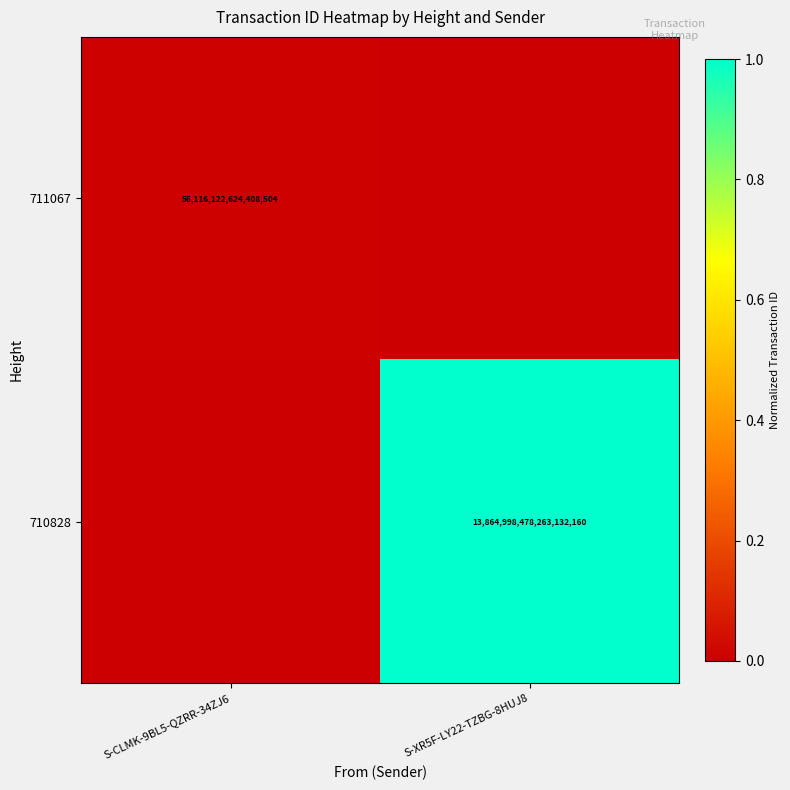

How many data points does each series have?

2